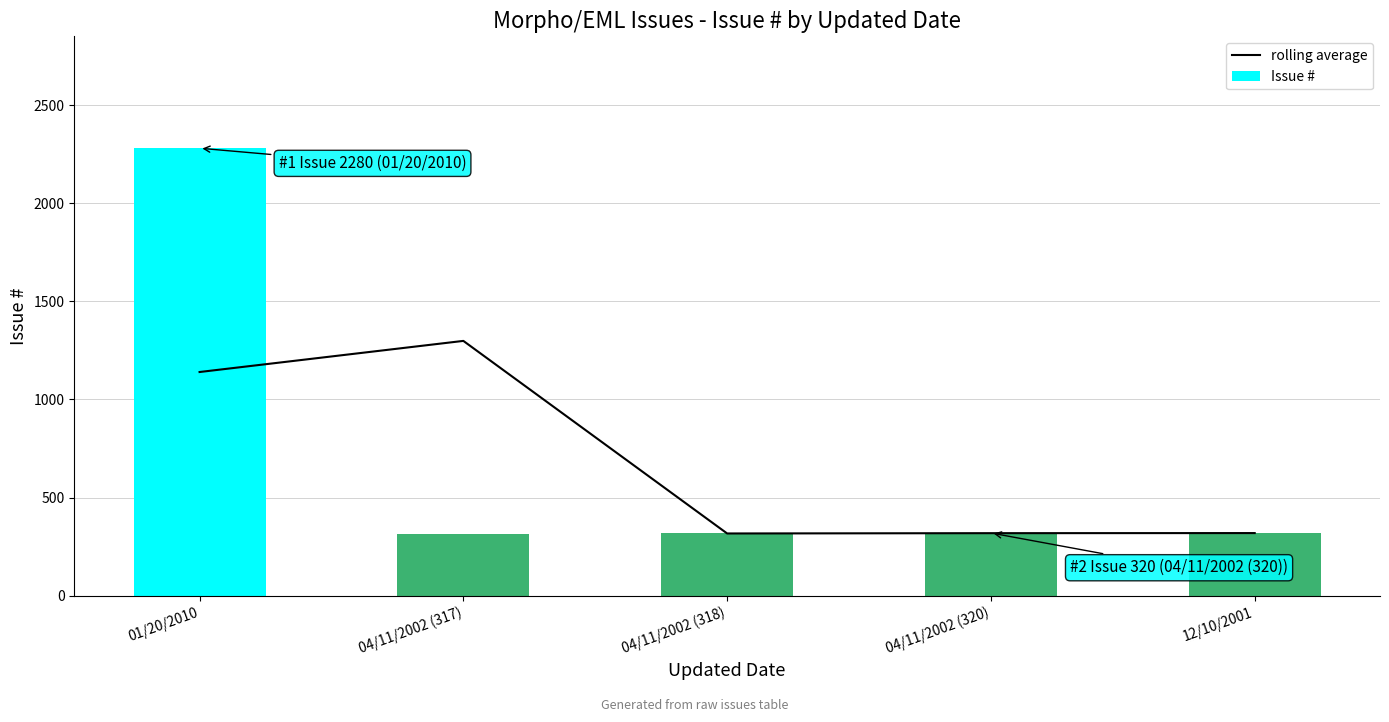

What is the highest value of the rolling average series?

1298.5